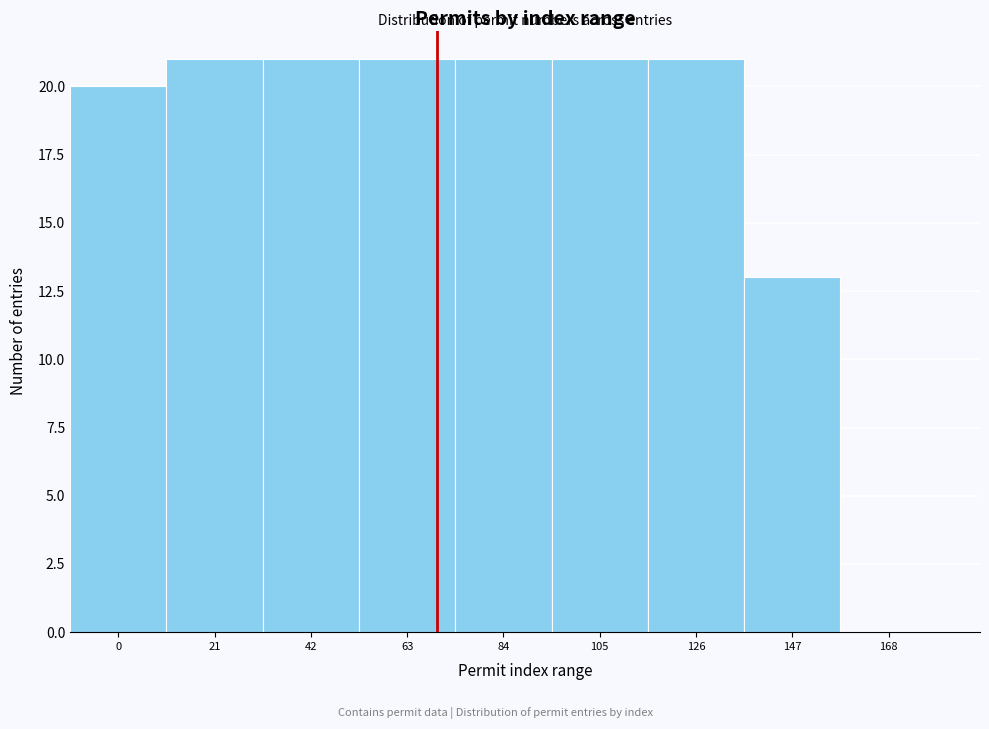

Reading left to right, what are all the values shown in this chart?

0=20	21=21	42=21	63=21	84=21	105=21	126=21	147=13	168=0